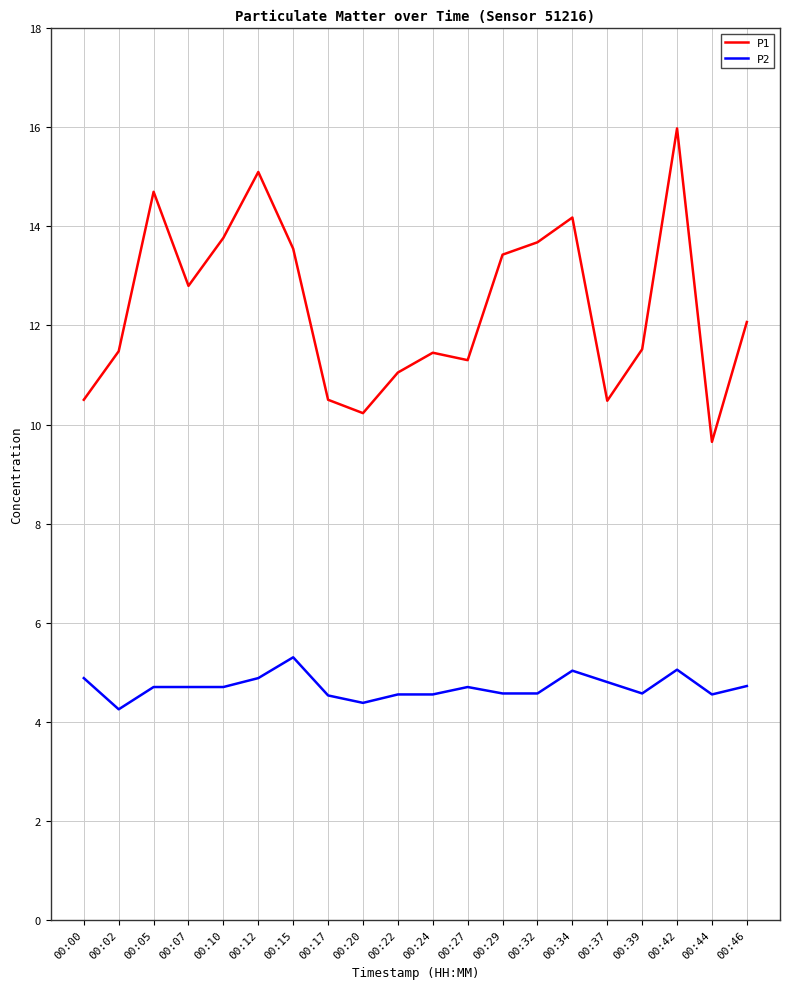

At how many categories does at least one series exceed 9?

20